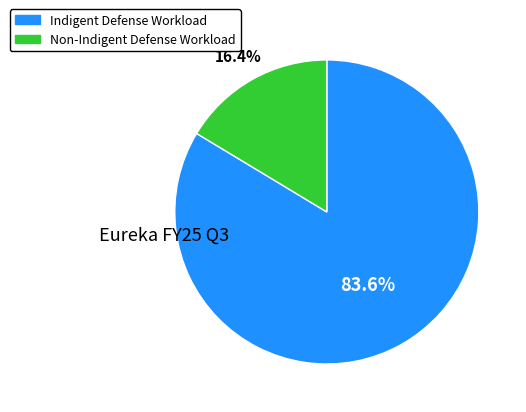

Is there any slice that represents more than half of the pie?

Yes